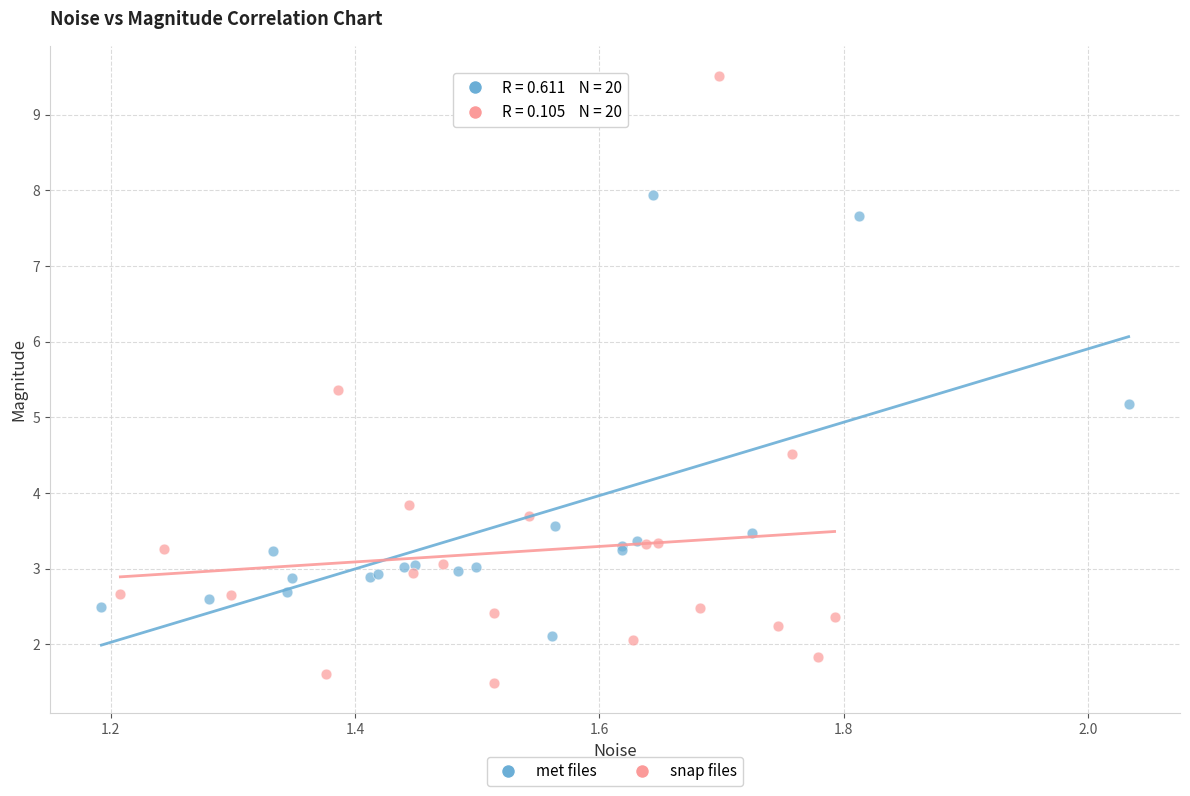

Which series reaches the maximum Y coordinate?

snap files